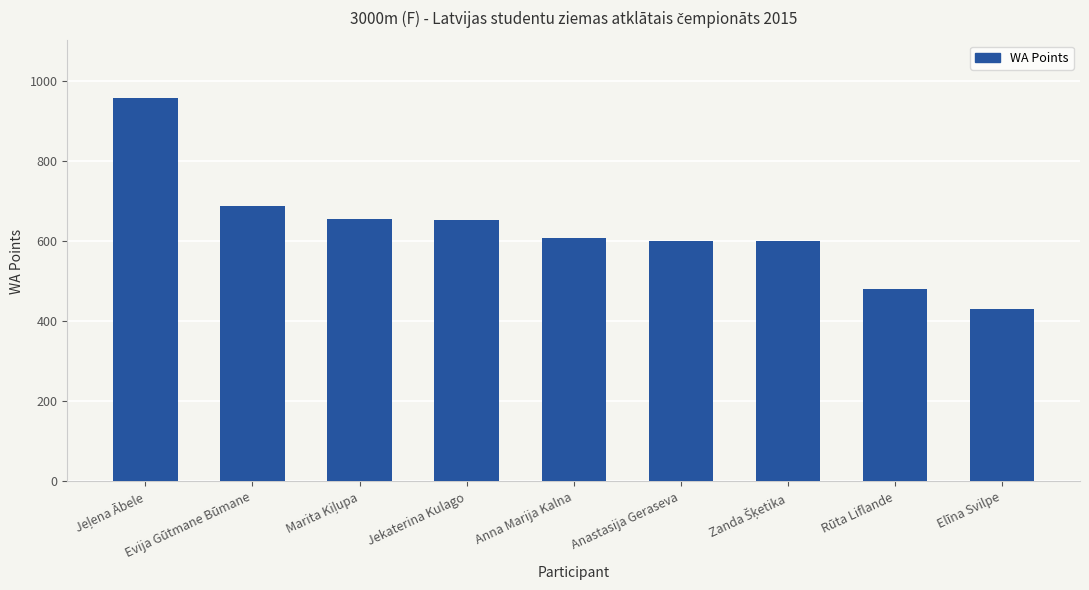

Which has a higher value, Rūta Liflande or Anastasija Geraseva?

Anastasija Geraseva